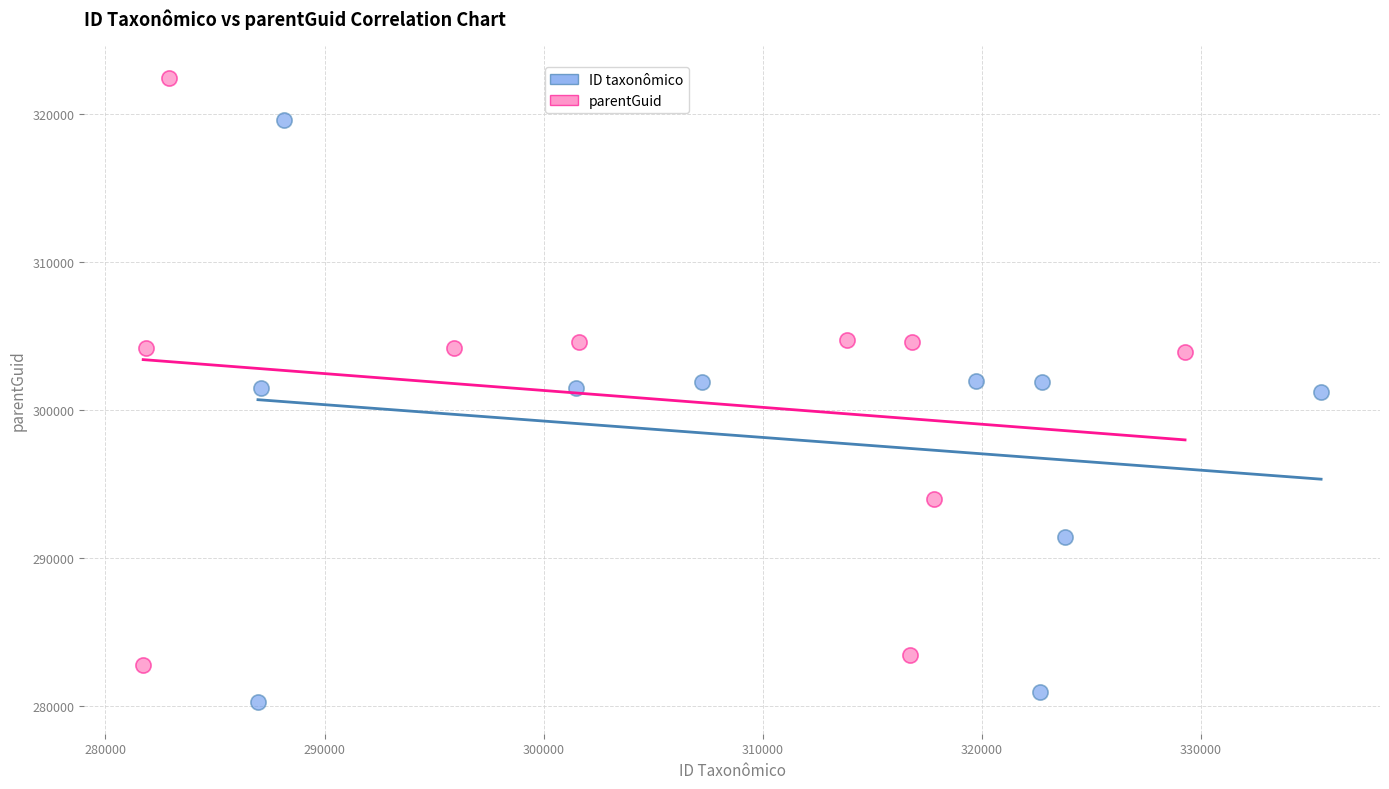

Which series reaches the minimum Y coordinate?

ID taxonômico